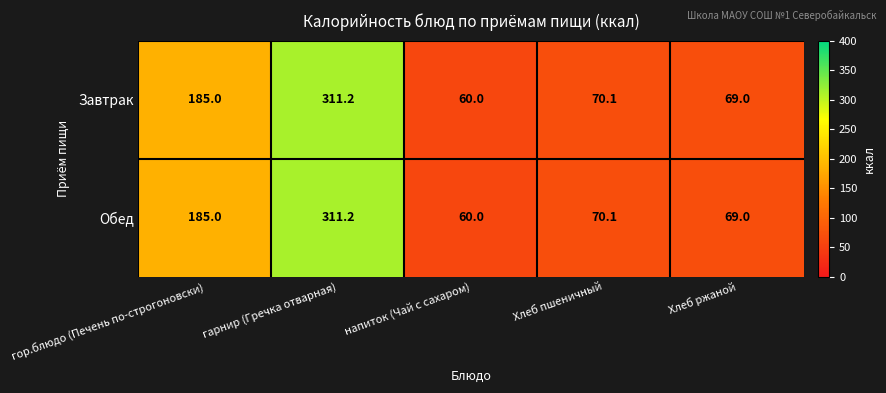

List the labels in order of Обед value, largest first.

гарнир (Гречка отварная), гор.блюдо (Печень по-строгоновски), Хлеб пшеничный, Хлеб ржаной, напиток (Чай с сахаром)